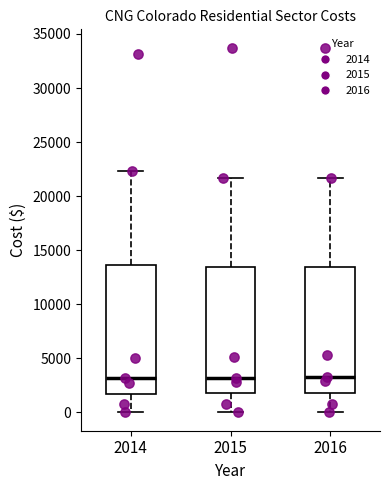

Reading left to right, transcribe this box plot: for each box, give where its median line is, the range the box spans, and where its two whiskers end, as read against the y-axis. The values are not printed on the chart, so give them approximately, as read against the axis.

2014: median 3000, box 2000 to 13500, whiskers 0 to 22500
2015: median 3000, box 2000 to 13500, whiskers 0 to 21500
2016: median 3500, box 2000 to 13500, whiskers 0 to 21500